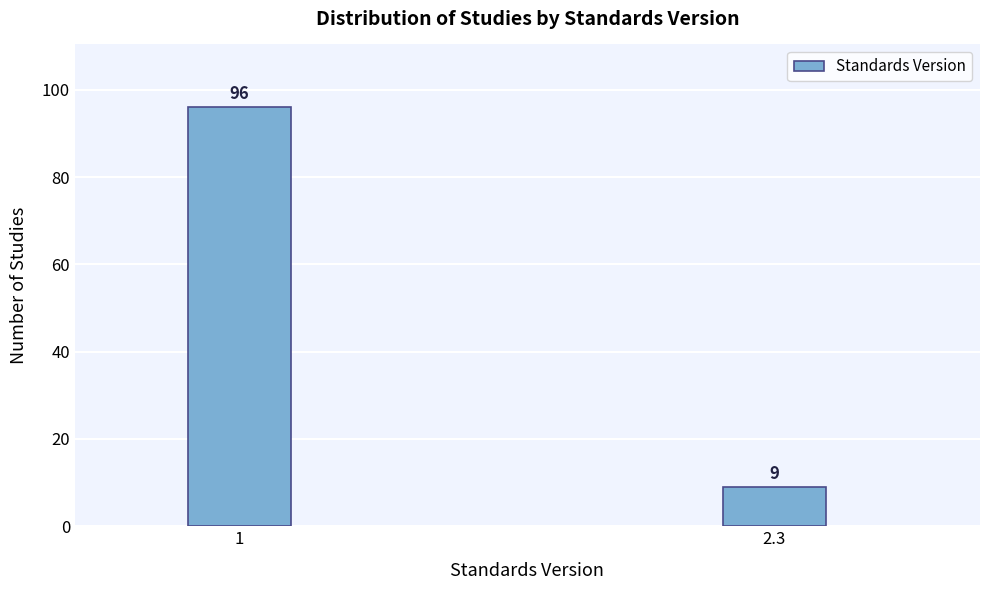

Reading left to right, list all the values displayed in this chart.

96	9